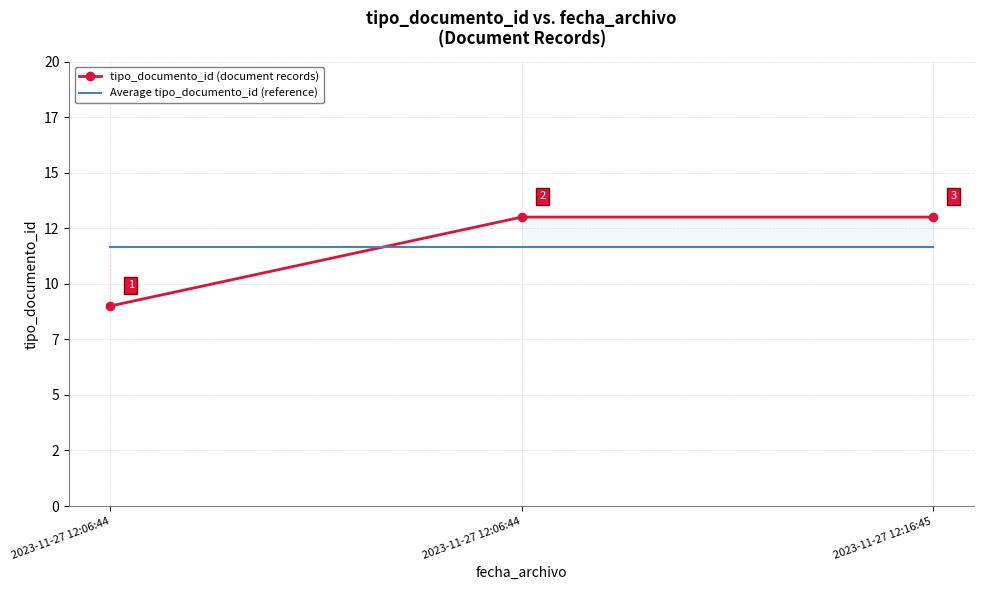

List the series in order of their peak value, lowest first.

Average tipo_documento_id (reference), tipo_documento_id (document records)